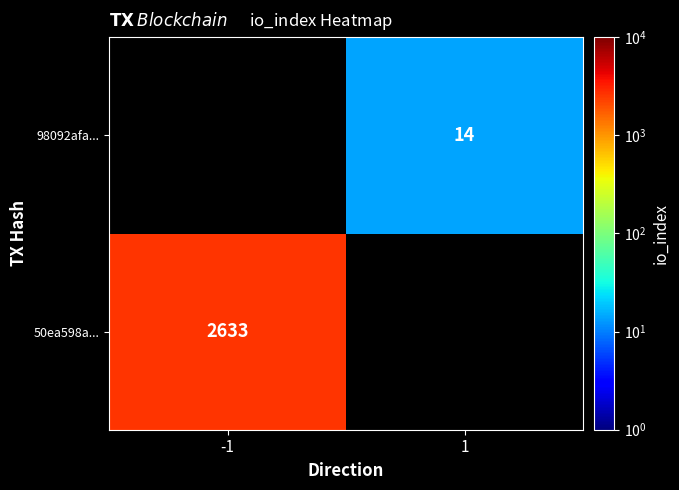

Is it true that 50ea598a... equals 833 at -1?

False